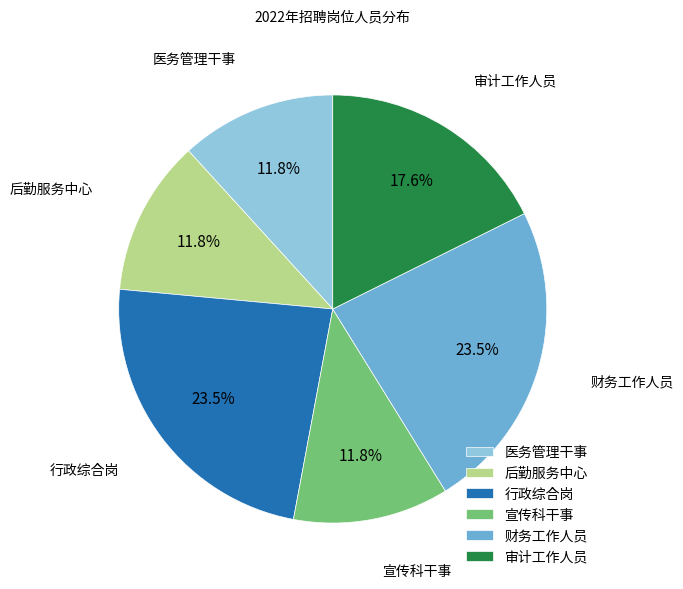

What percentage do 医务管理干事 and 行政综合岗 together represent?

35.3%